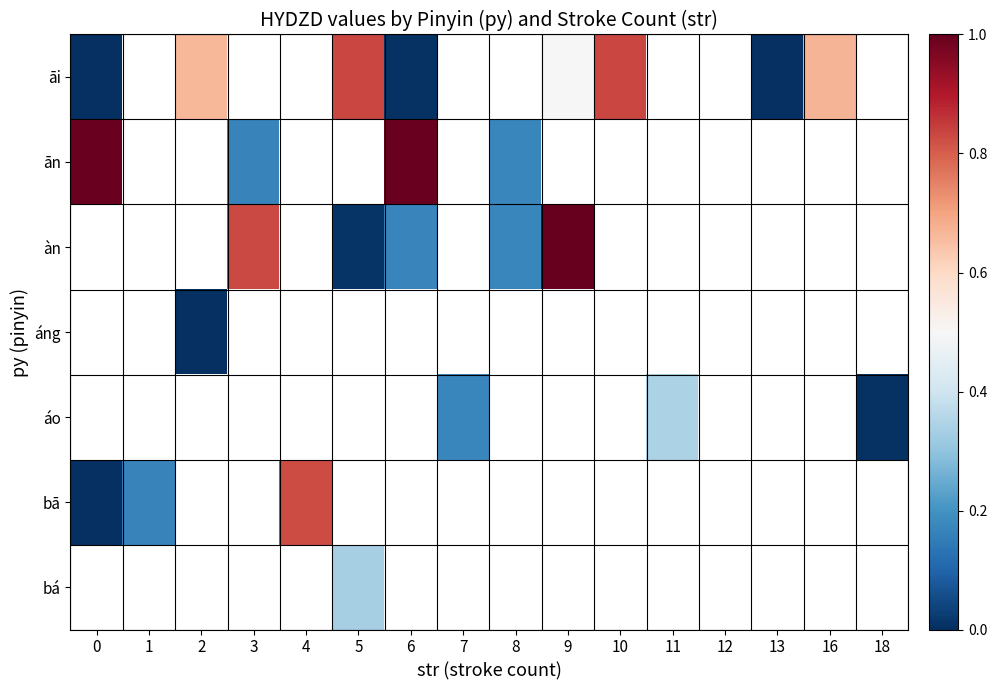

Count the number of data series in this chart.

7